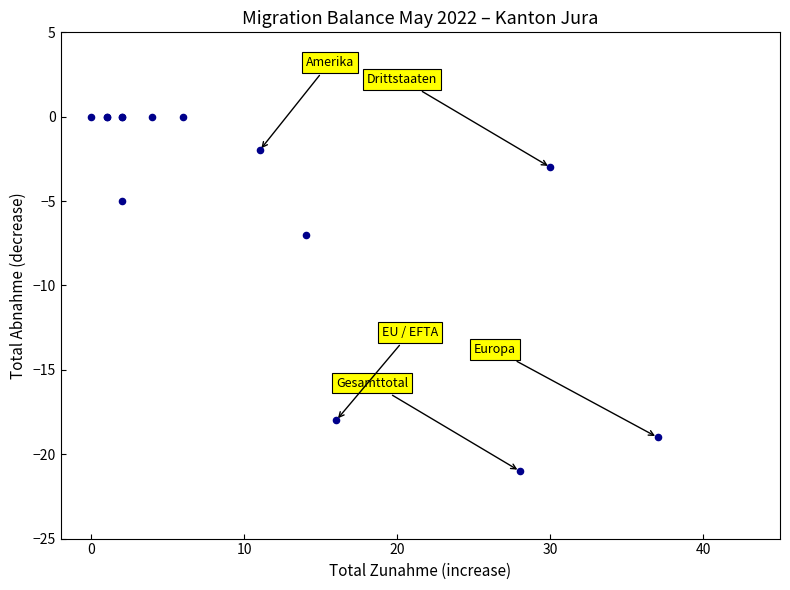

What Y value in the scatter plot is closest to -10?

-7